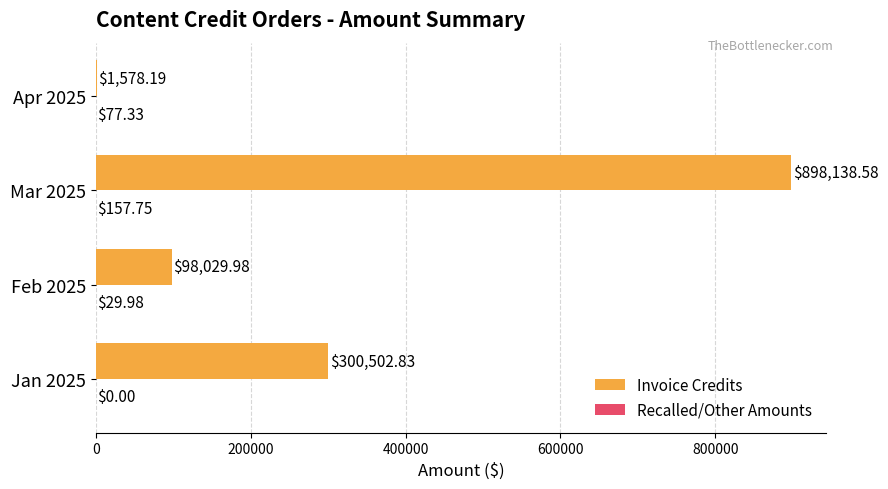

What is the sum of the Invoice Credits values at Mar 2025 and Feb 2025?

996168.6